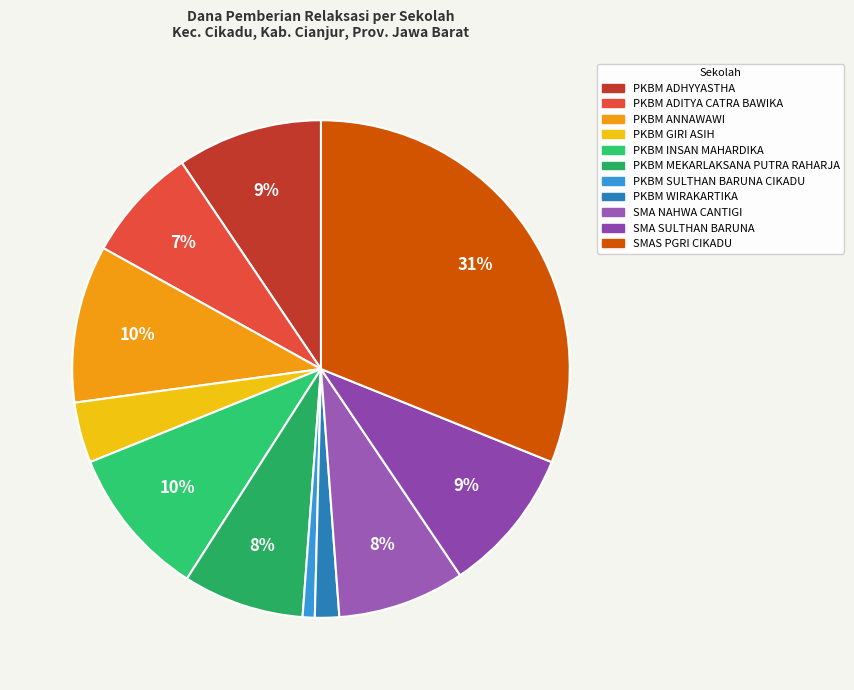

To the nearest percent, what is the difference between the largest and smallest slice percentages?

30%